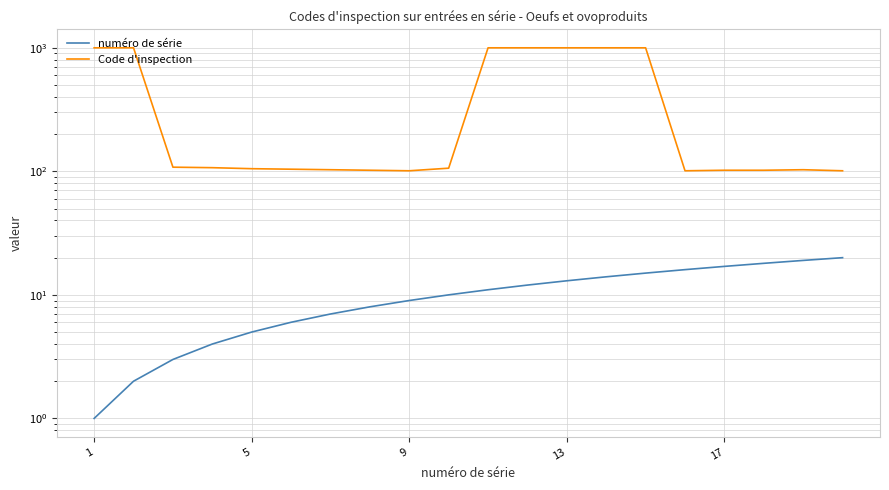

The numéro de série series shows 1 at 1. True or false?

True